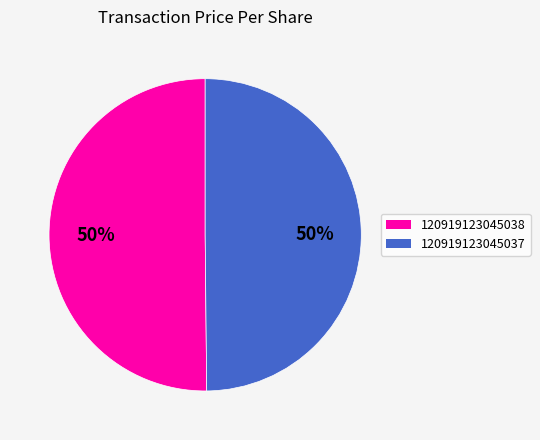

To the nearest percent, what is the average slice percentage?

50%